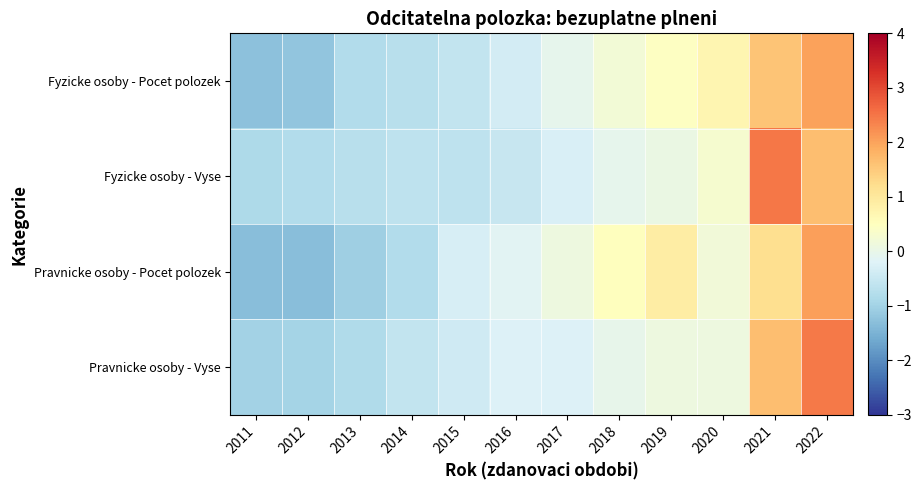

Which label corresponds to the smallest value in the chart?

2011